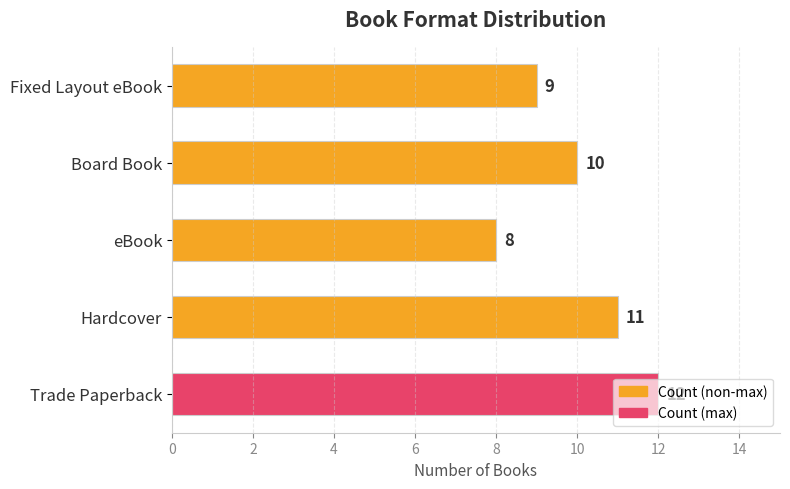

What is the average value?

10